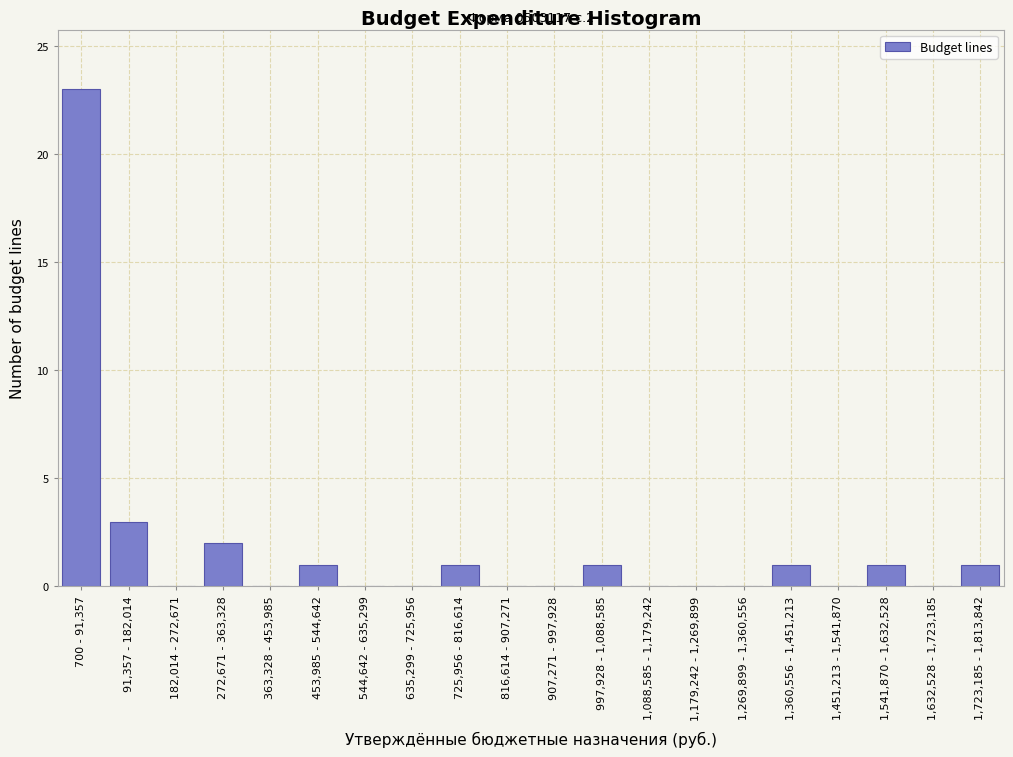

Reading left to right, list all the values displayed in this chart.

700 - 91,357=23	91,357 - 182,014=3	182,014 - 272,671=0	272,671 - 363,328=2	363,328 - 453,985=0	453,985 - 544,642=1	544,642 - 635,299=0	635,299 - 725,956=0	725,956 - 816,614=1	816,614 - 907,271=0	907,271 - 997,928=0	997,928 - 1,088,585=1	1,088,585 - 1,179,242=0	1,179,242 - 1,269,899=0	1,269,899 - 1,360,556=0	1,360,556 - 1,451,213=1	1,451,213 - 1,541,870=0	1,541,870 - 1,632,528=1	1,632,528 - 1,723,185=0	1,723,185 - 1,813,842=1